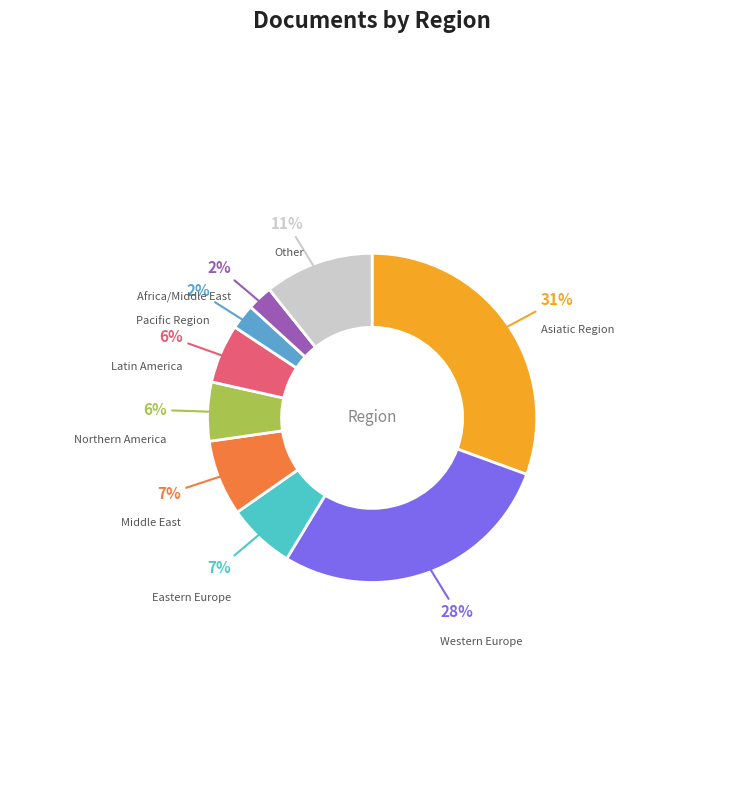

Do Pacific Region and Other together represent more than half of the pie?

No